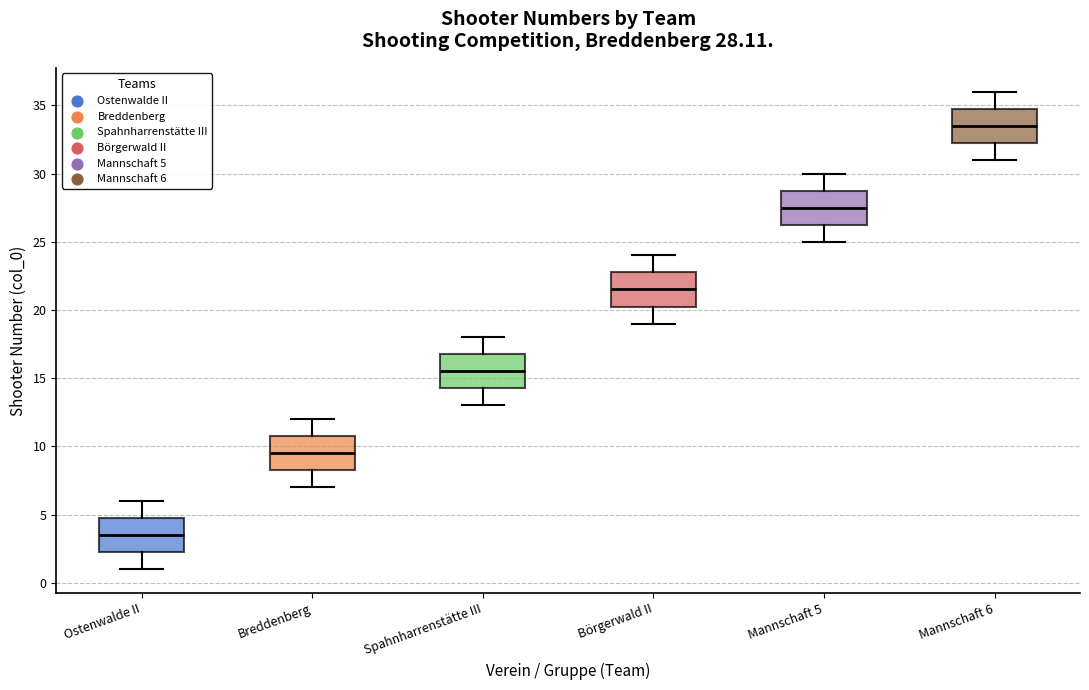

Which box's median line is the lowest?

Ostenwalde II